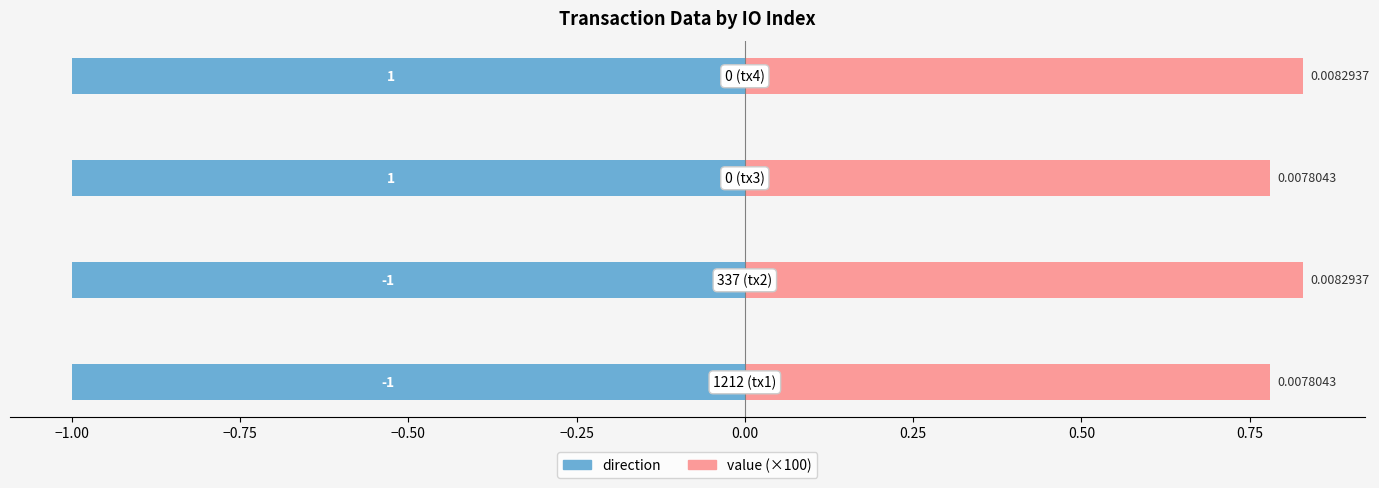

What is the approximate value of value (×100) at −0.75?

0.8